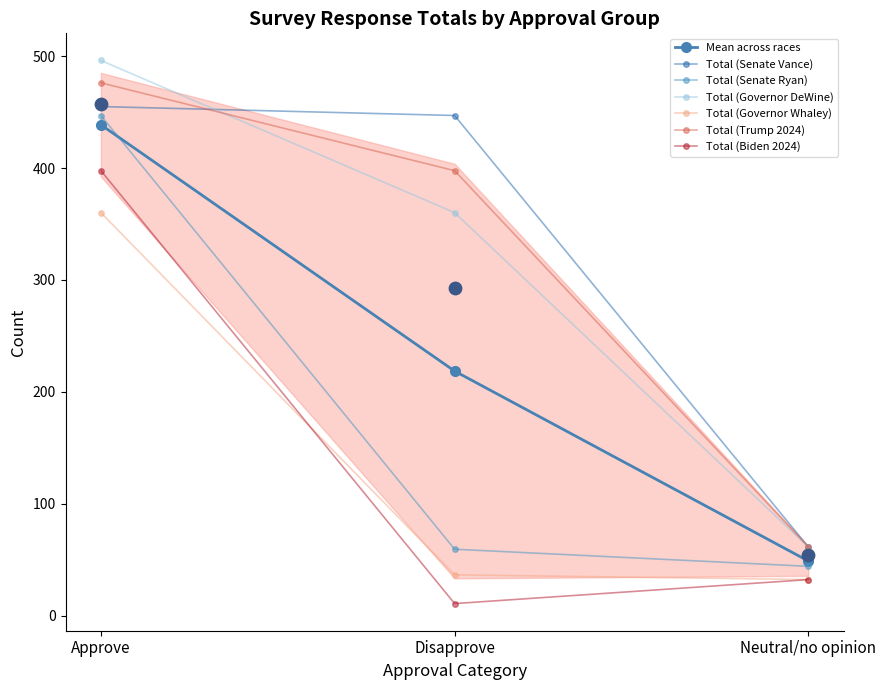

Which series contains the lowest Y value?

Total (Biden 2024)